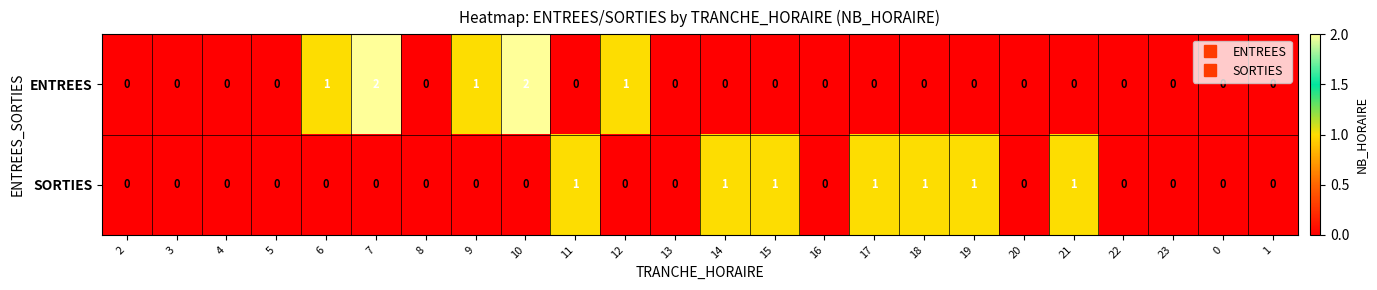

Which series has the largest range (max minus min)?

ENTREES